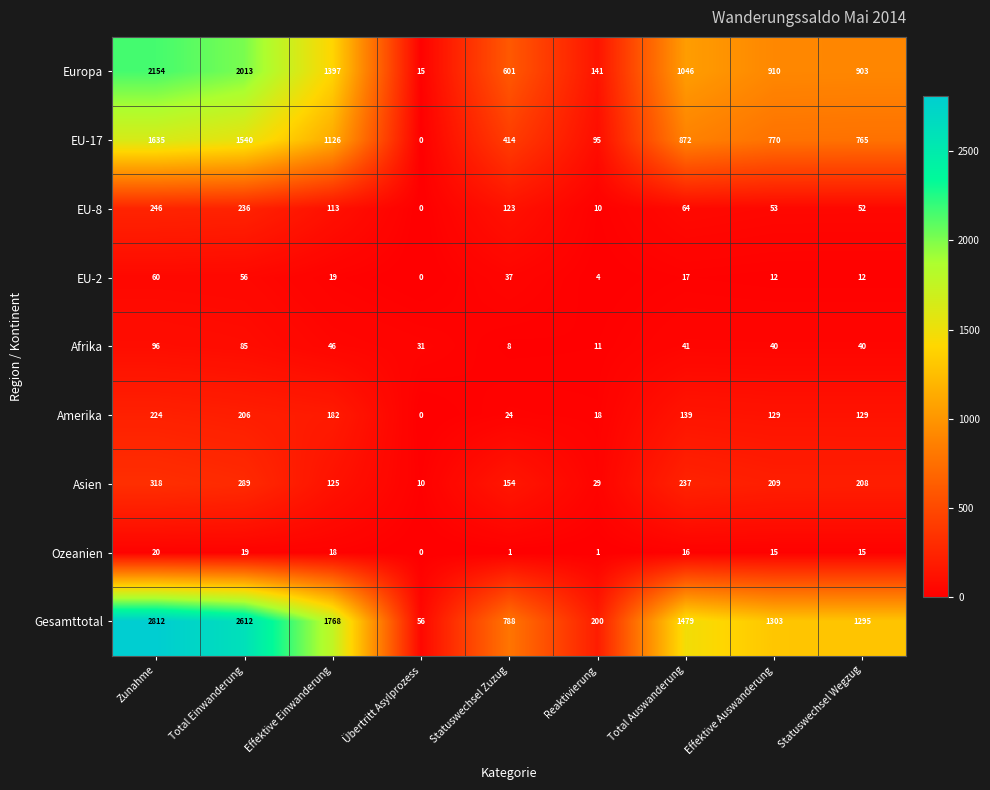

The value of Europa at Effektive Einwanderung is 2443. True or false?

False